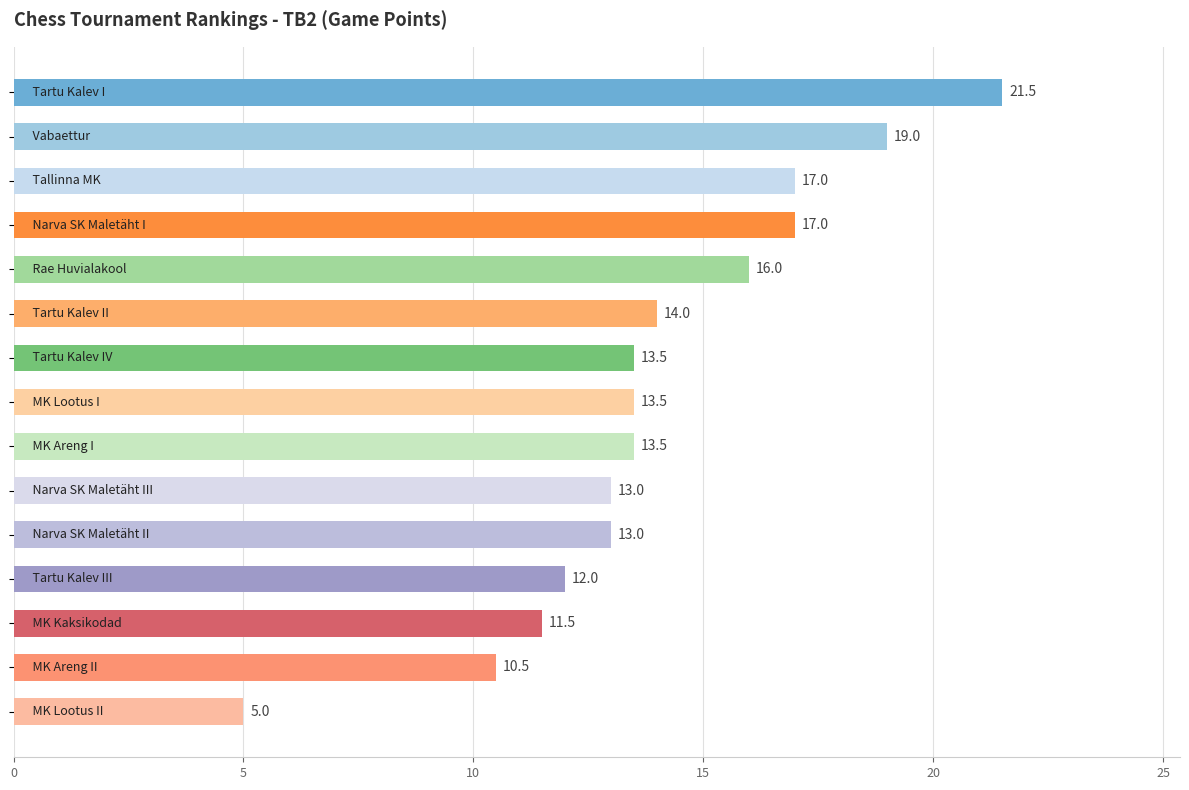

What is the sum of all values?

210.0